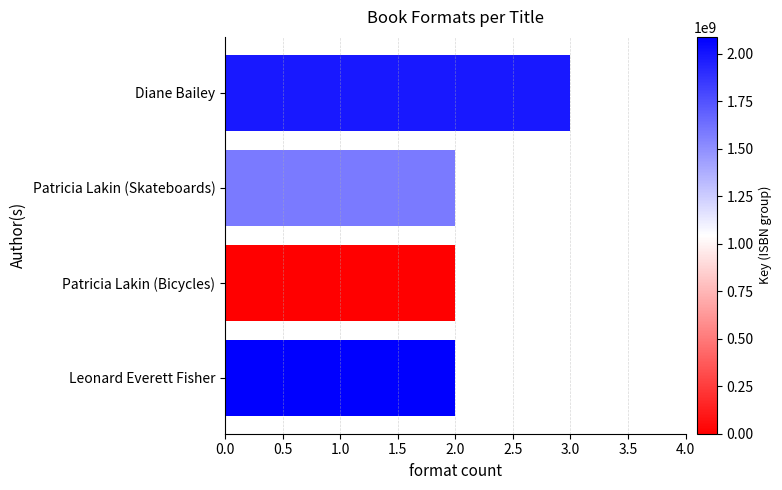

What is the label of the 1st bar from the top?

Diane Bailey